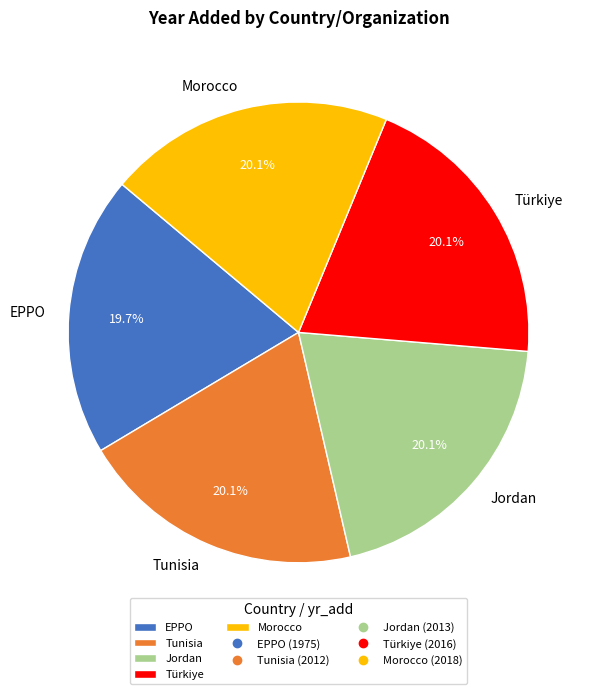

Does Morocco represent more than half of the total?

No